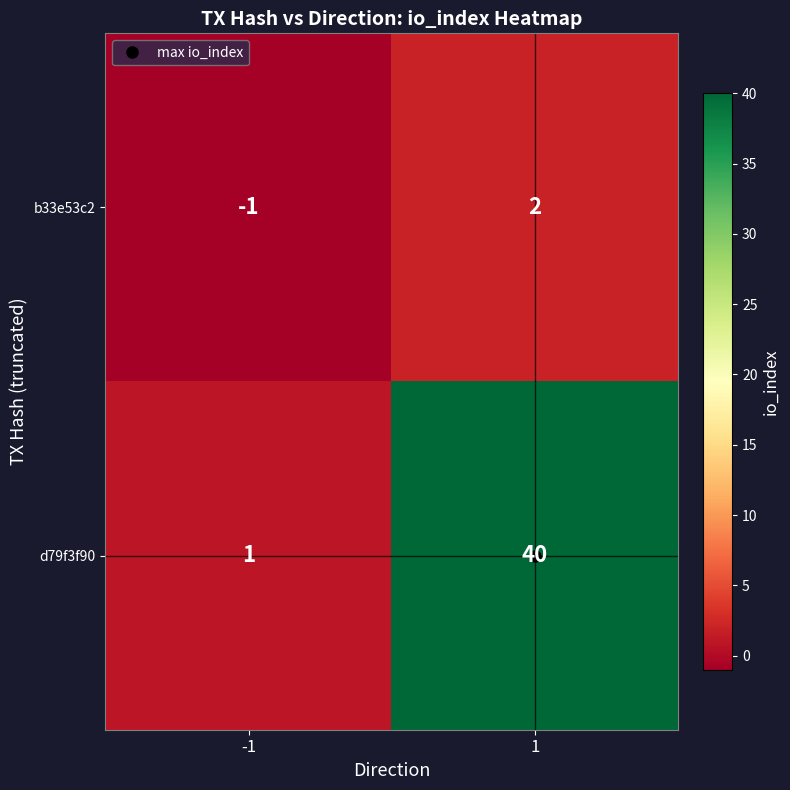

At which category does the chart reach its peak across all series?

1